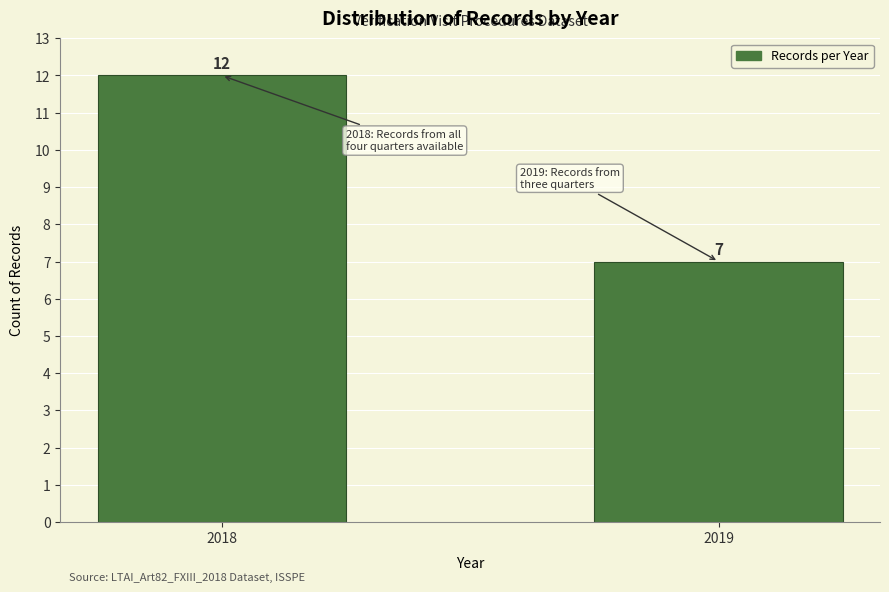

Reading left to right, what are all the values shown in this chart?

2018=12	2019=7